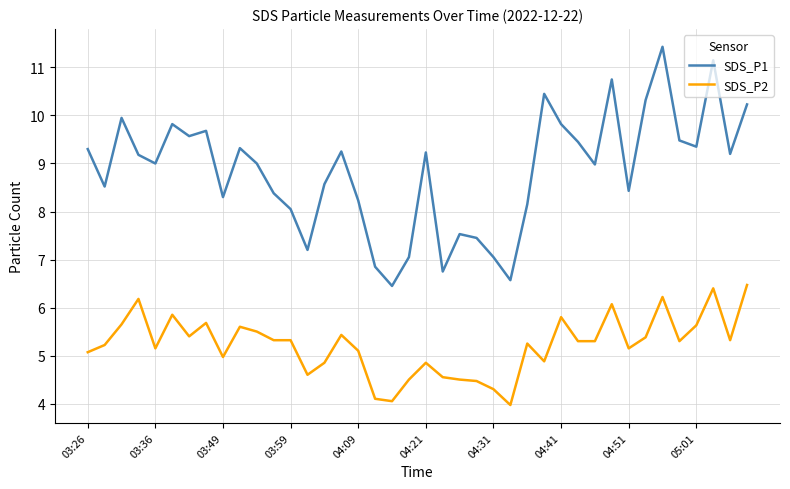

What is the minimum value shown in the chart?

4.0